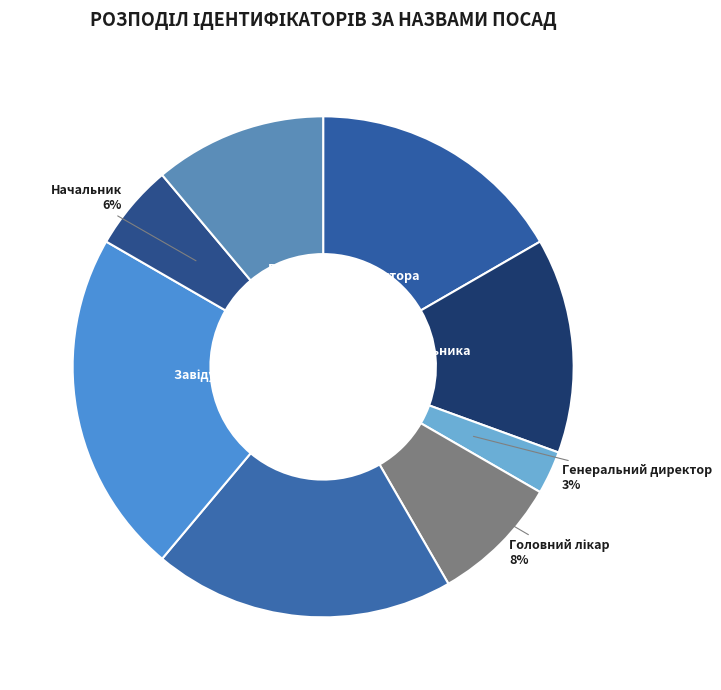

How many segments does this pie chart have?

8